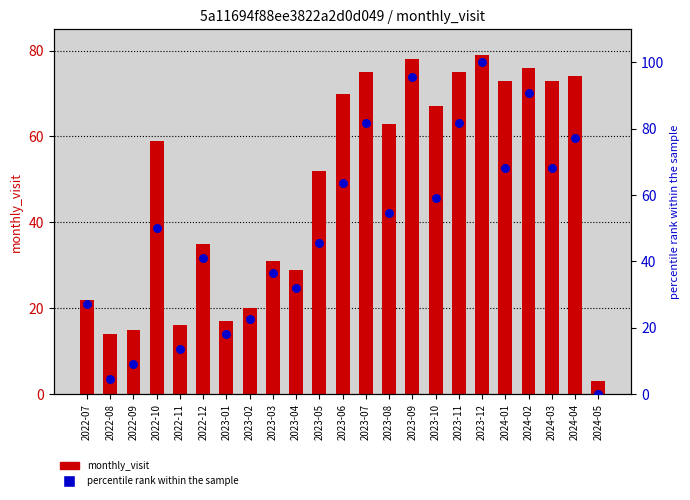

Is the value of percentile rank within the sample at 2024-04 greater than the value of monthly_visit at 2023-06?

Yes